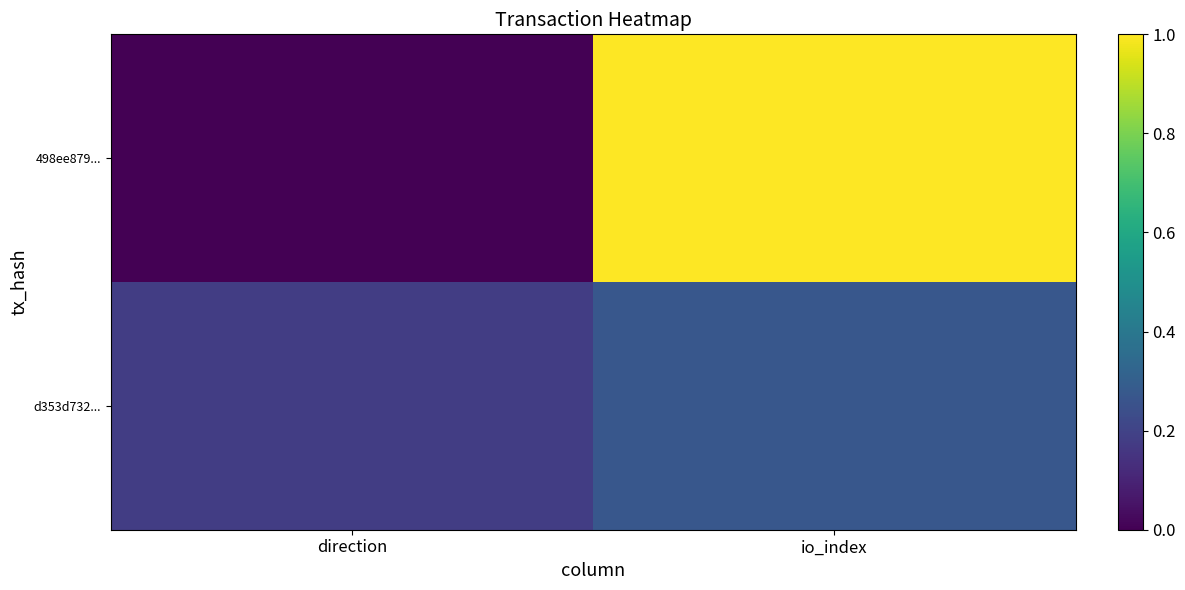

Rank the series by their average value, from lowest to highest.

d353d732..., 498ee879...